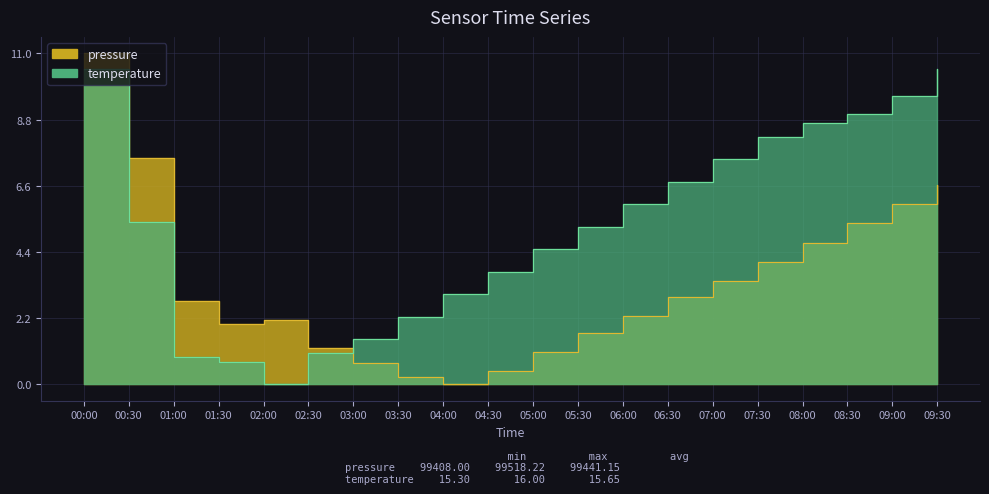

What is the highest value of the pressure series?

11.0